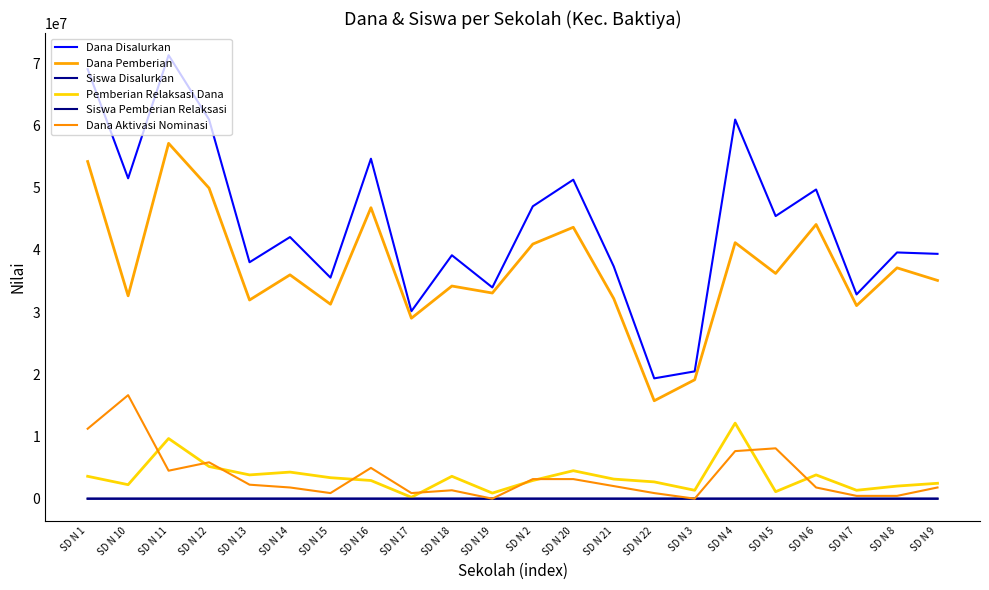

Reading right to left, extract all data points from this chart.

Dana Disalurkan: 39375000	39600000	32850000	49725000	45450000	60975000	20475000	19350000	37350000	51300000	47025000	33975000	39150000	30150000	54675000	35550000	42075000	38025000	60975000	71325000	51525000	69075000
Dana Pemberian: 35100000	37125000	31050000	44100000	36225000	41175000	19125000	15750000	32175000	43650000	40950000	33075000	34200000	29025000	46800000	31275000	36000000	31950000	49950000	57150000	32625000	54225000
Siswa Disalurkan: 94	96	82	127	112	167	50	56	92	129	120	83	95	77	132	91	108	98	154	180	124	170
Pemberian Relaksasi Dana: 2475000	2025000	1350000	3825000	1125000	12150000	1350000	2700000	3150000	4500000	2925000	900000	3600000	225000	2925000	3375000	4275000	3825000	5175000	9675000	2250000	3600000
Siswa Pemberian Relaksasi: 8	9	4	15	4	43	5	12	10	16	13	2	14	1	7	15	16	15	20	30	8	16
Dana Aktivasi Nominasi: 1800000	450000	450000	1800000	8100000	7650000	0	900000	2025000	3150000	3150000	0	1350000	900000	4950000	900000	1800000	2250000	5850000	4500000	16650000	11250000